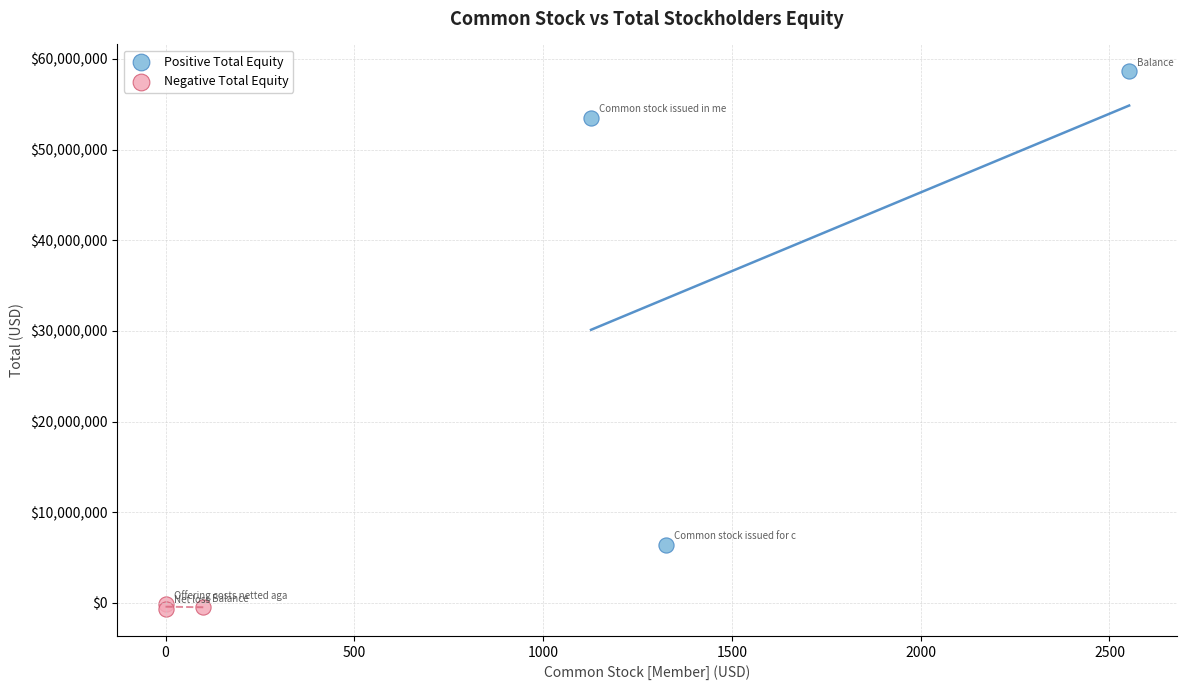

Which series reaches the minimum Y coordinate?

Negative Total Equity